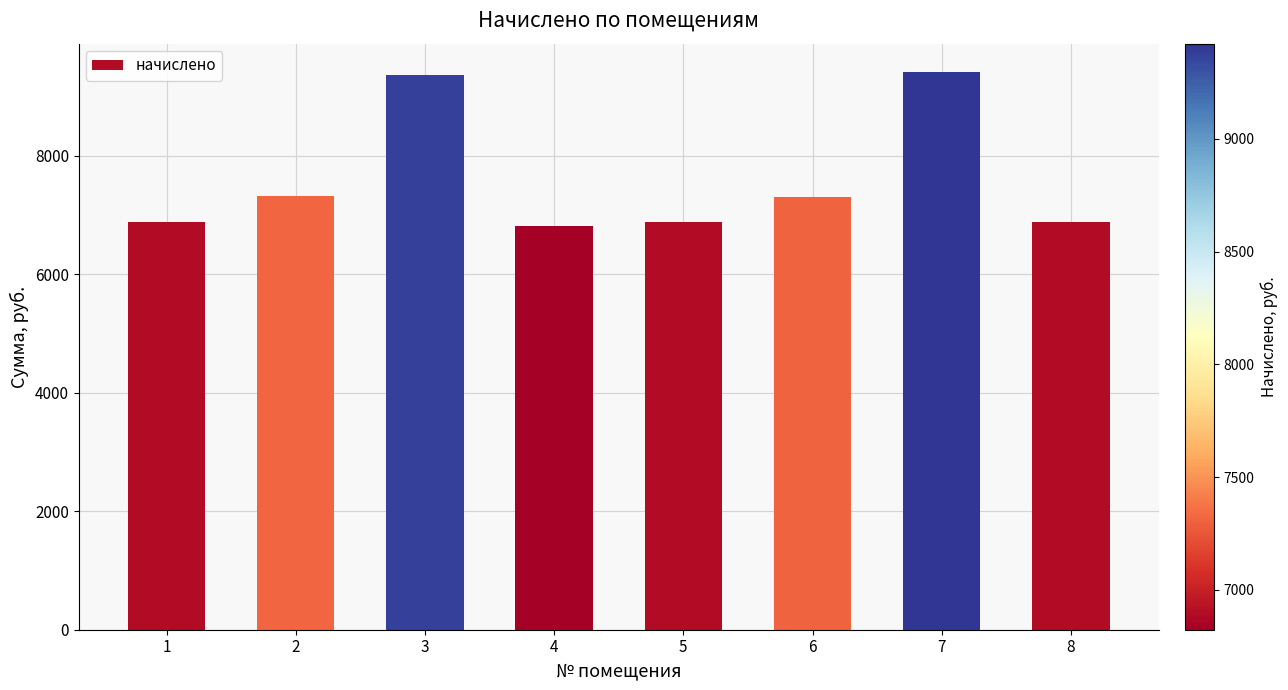

The chart shows a value of 6889.0 at 5. True or false?

True